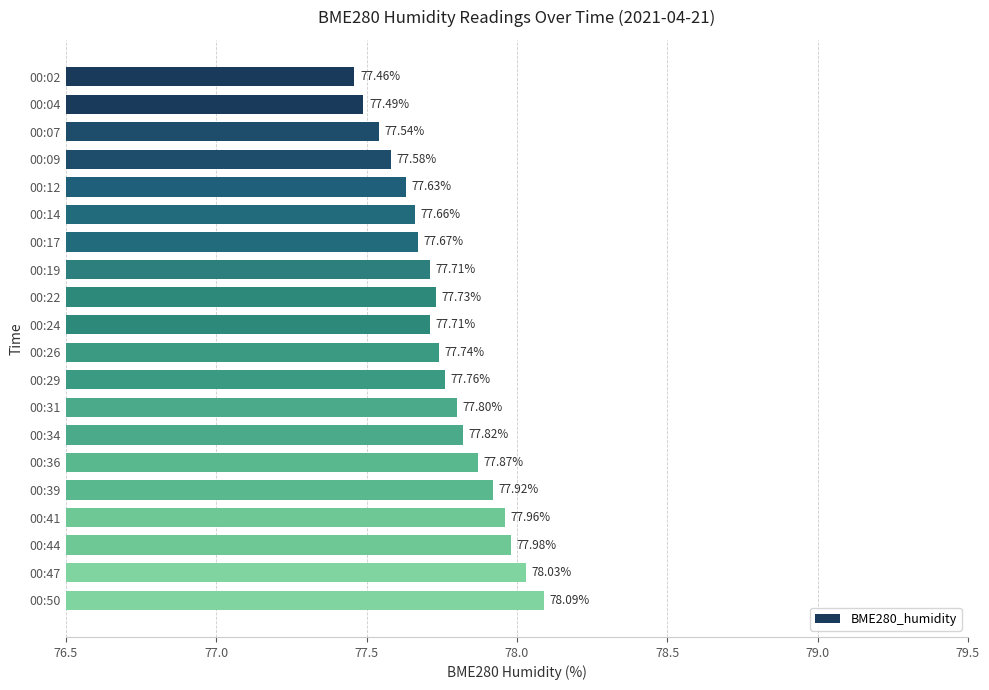

What is the sum of all values?

1555.2